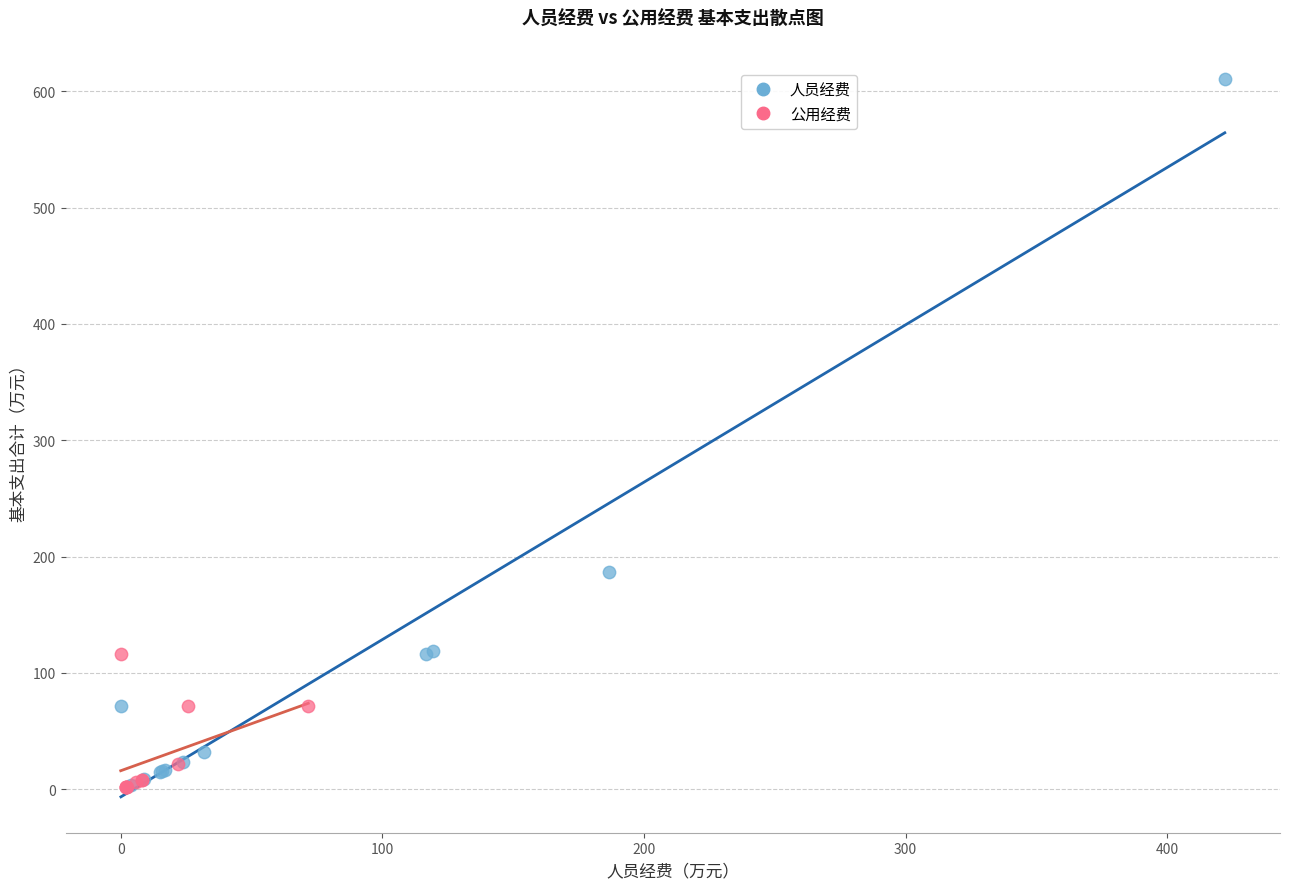

What are all the series names shown in the legend?

人员经费, 公用经费